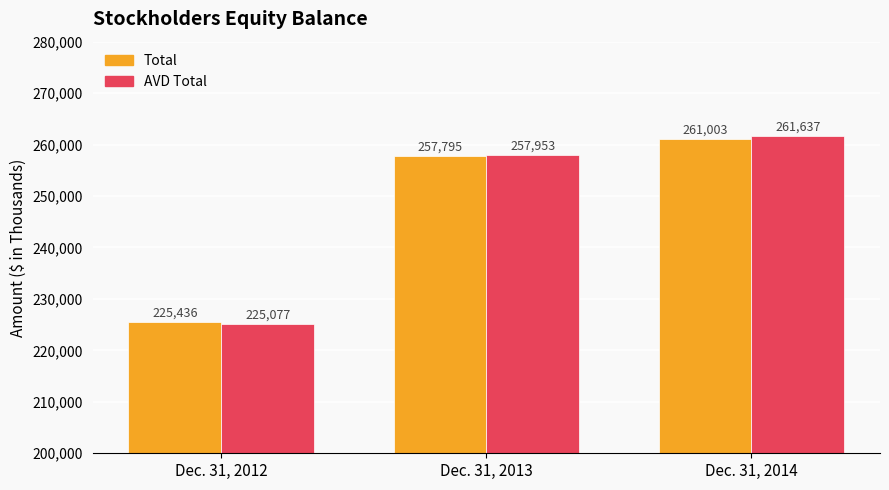

Are the bars grouped side by side (vs. stacked)?

Yes